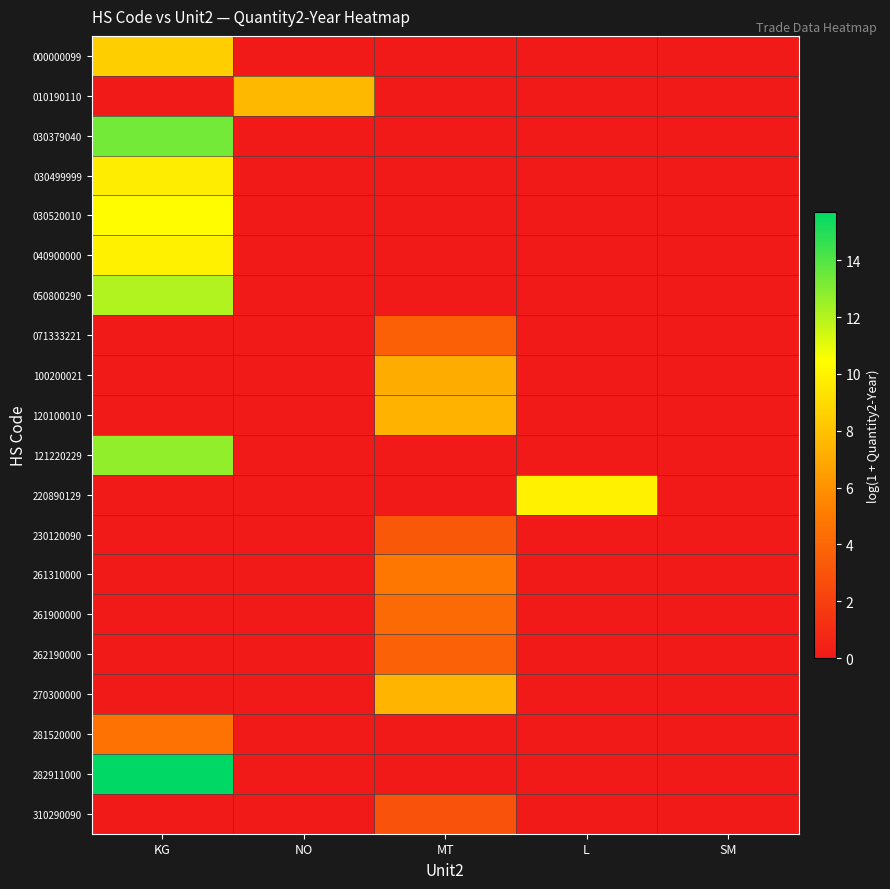

Which label corresponds to the largest value in the chart?

KG